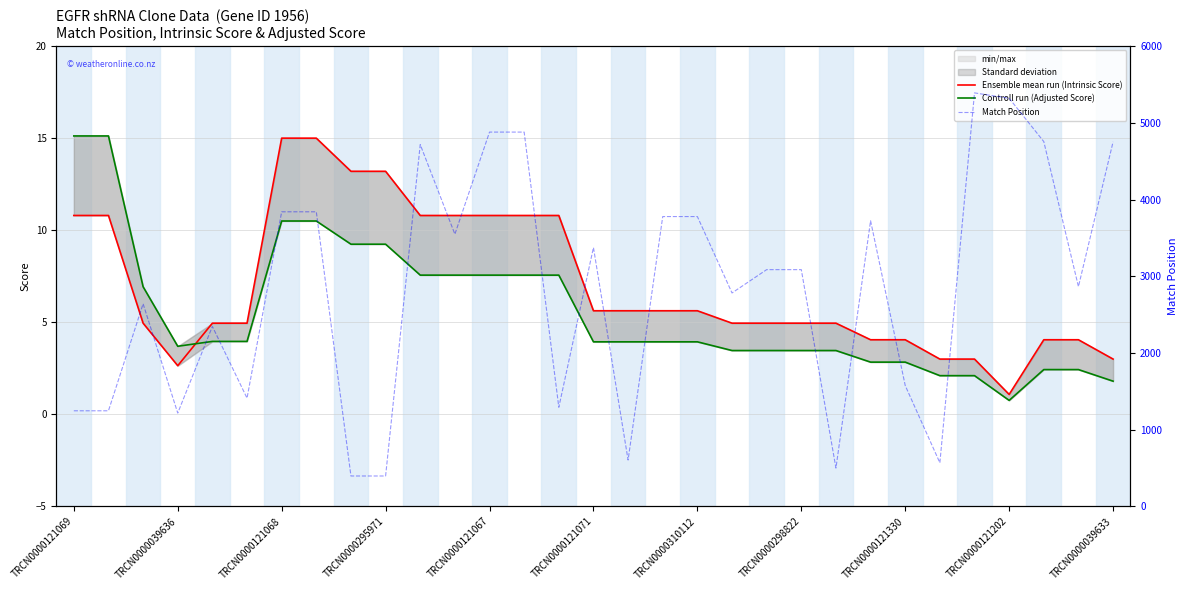

At which label is Match Position closest to 2893?

29